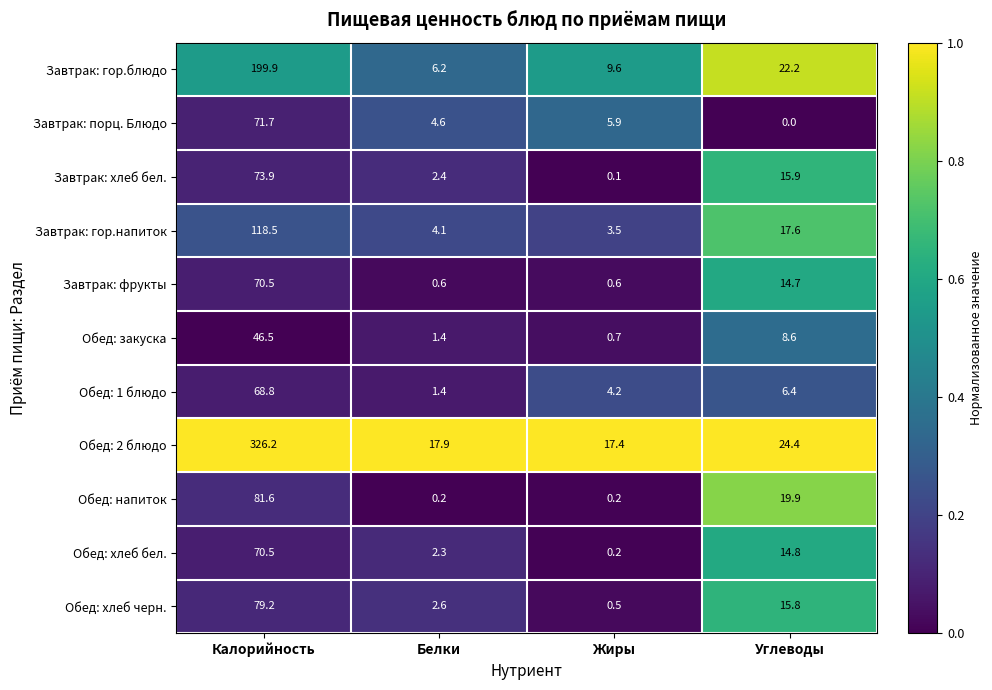

Which series changed the most between Белки and Углеводы?

Обед: напиток